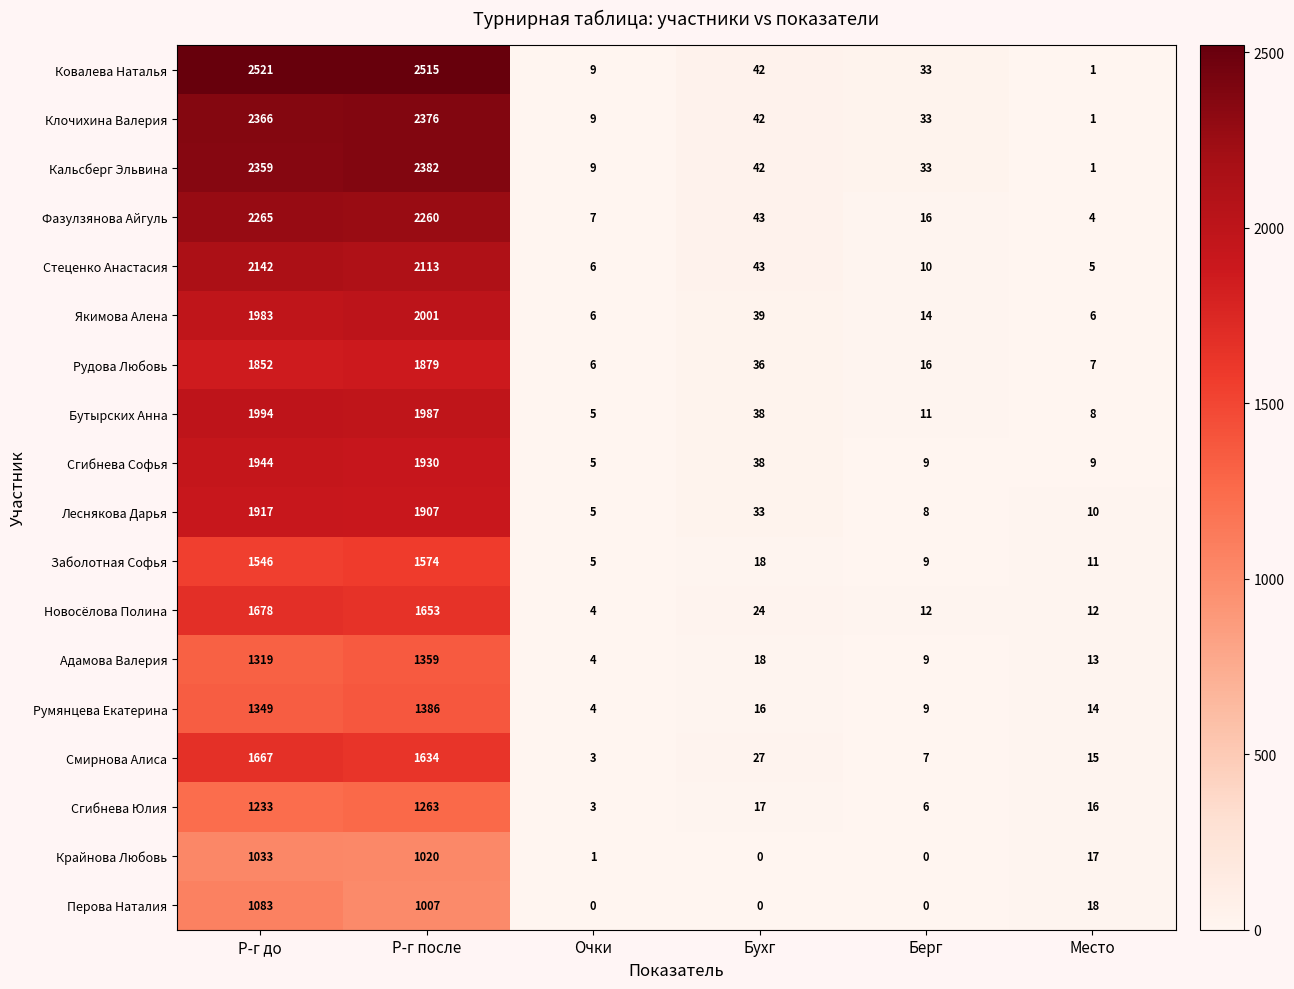

Which series has the widest spread of values?

Ковалева Наталья